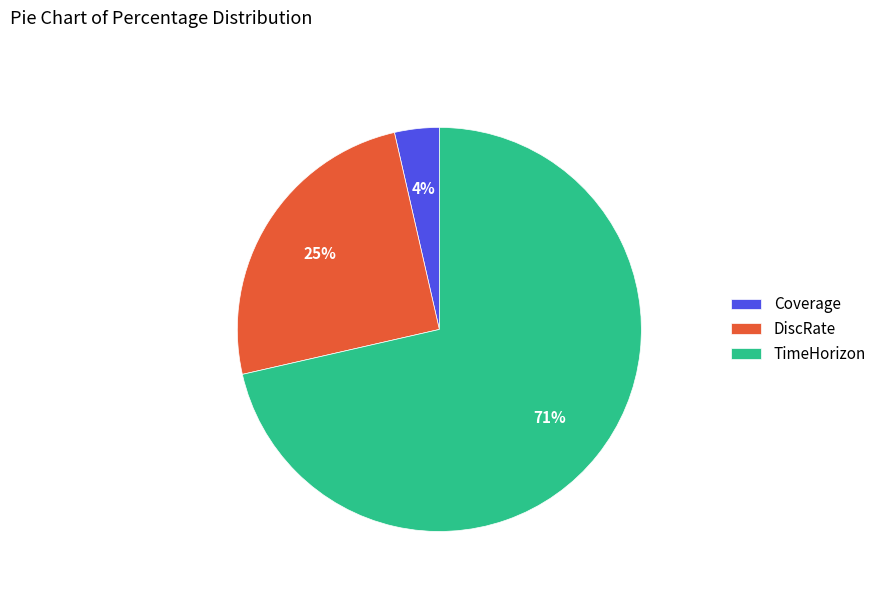

Rank the categories by value from lowest to highest.

Coverage, DiscRate, TimeHorizon